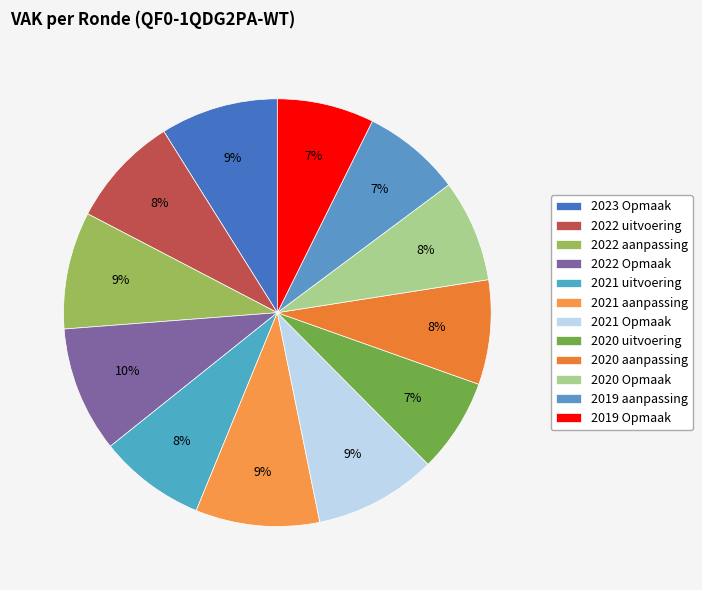

What percentage is the 2021 Opmaak slice, to the nearest percent?

9%